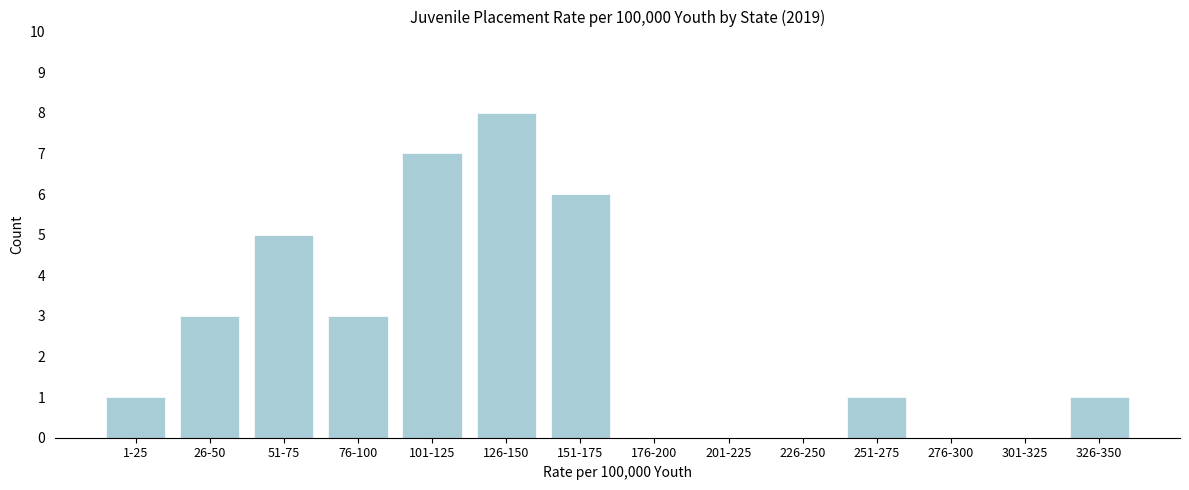

Reading left to right, transcribe all the data shown in this chart.

1-25=1	26-50=3	51-75=5	76-100=3	101-125=7	126-150=8	151-175=6	176-200=0	201-225=0	226-250=0	251-275=1	276-300=0	301-325=0	326-350=1